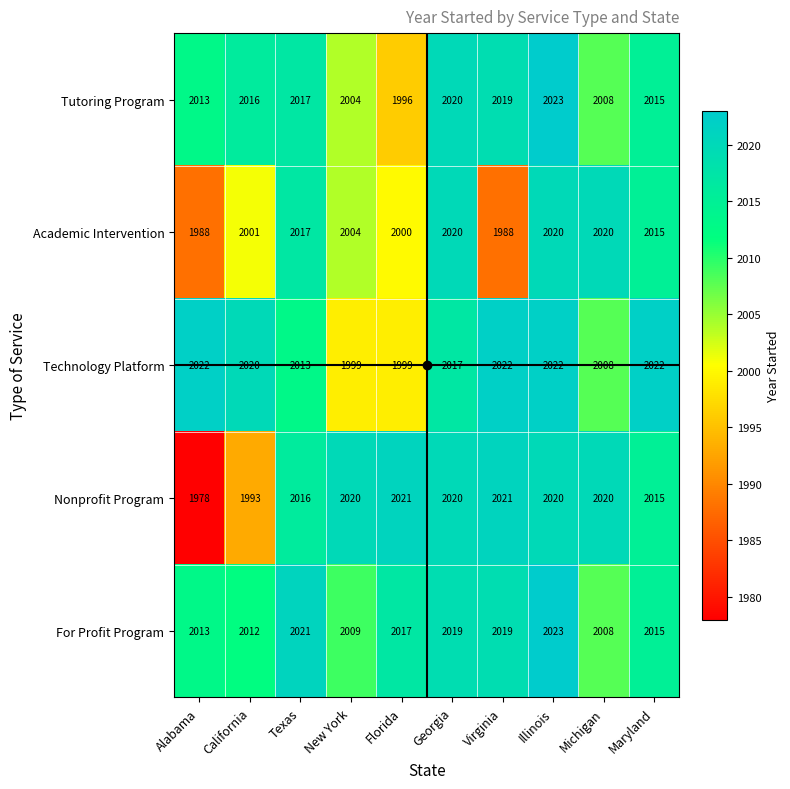

Count the number of data series in this chart.

5